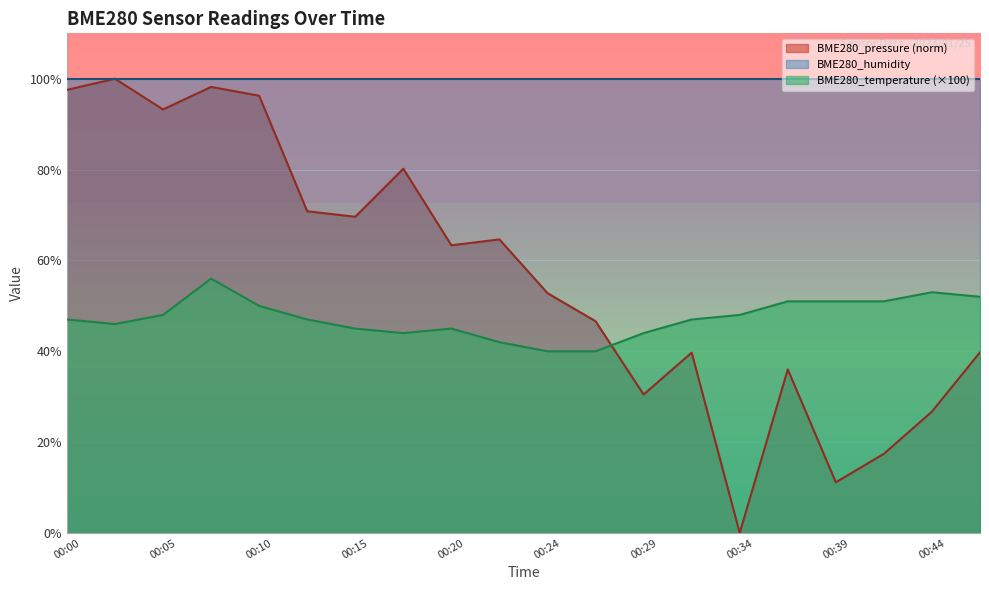

What are all the series names shown in the legend?

BME280_pressure (norm), BME280_humidity, BME280_temperature (×100)